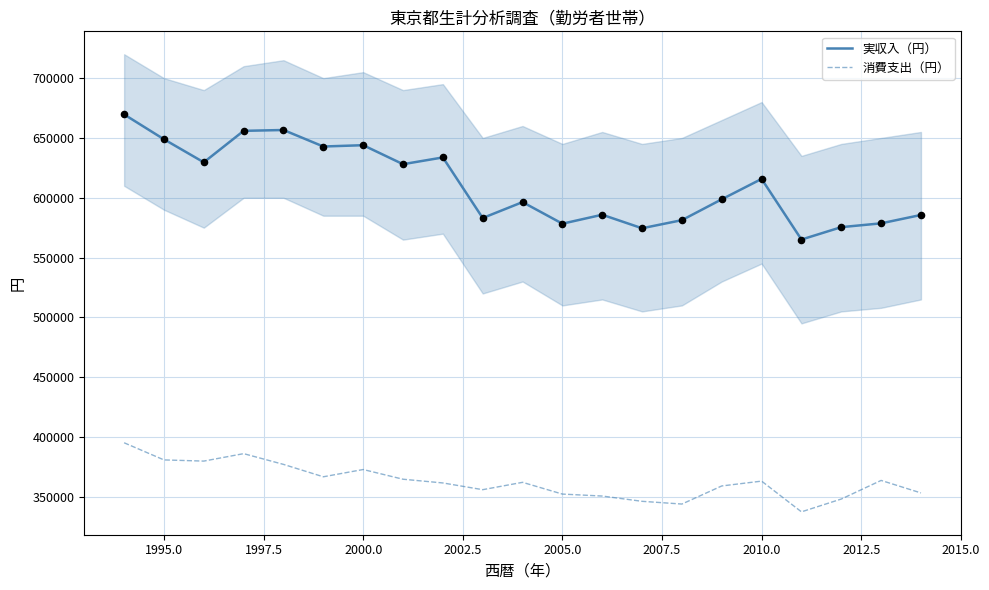

Which series contains the lowest Y value?

消費支出（円）